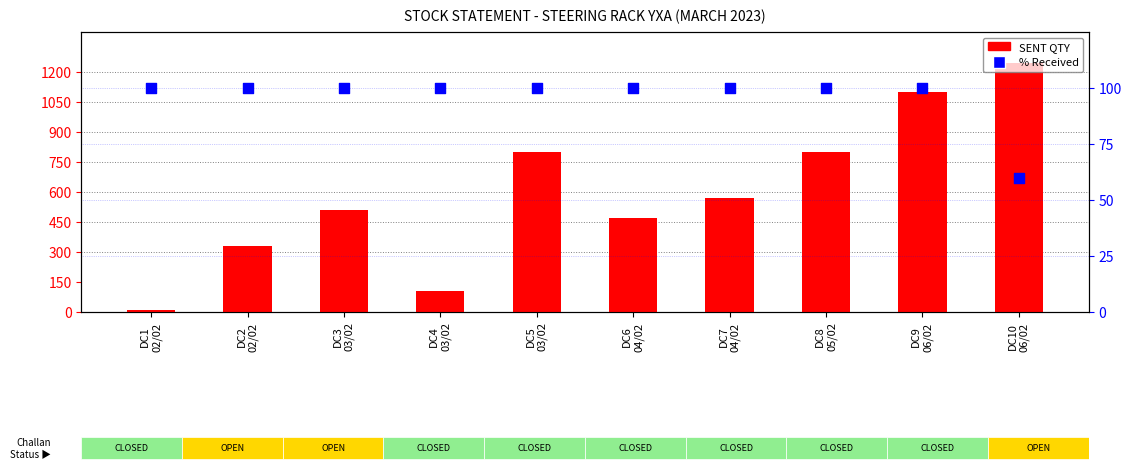

Is the value of % Received at DC6
04/02 greater than the value of SENT QTY at DC1
02/02?

Yes